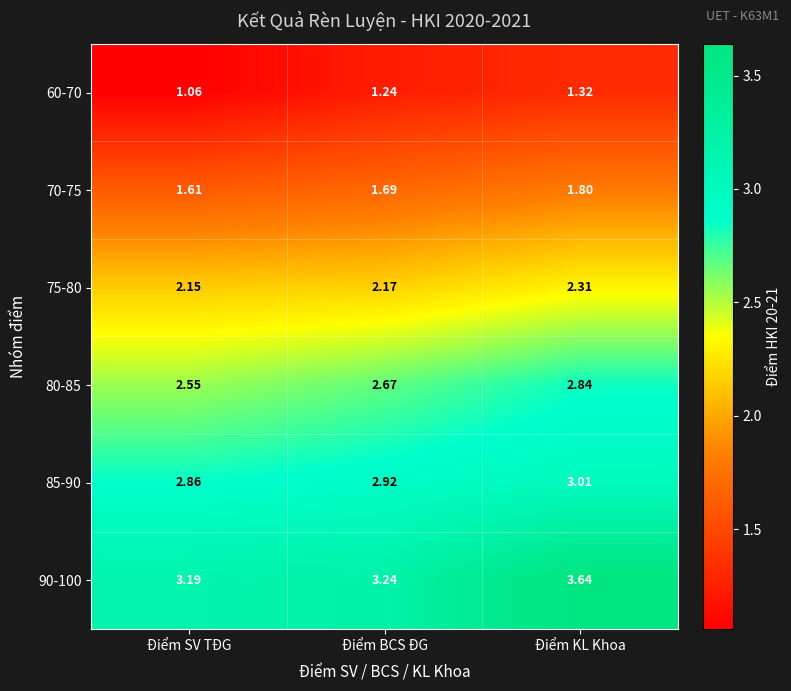

What is the total value across all series at Điểm SV TĐG?

13.4